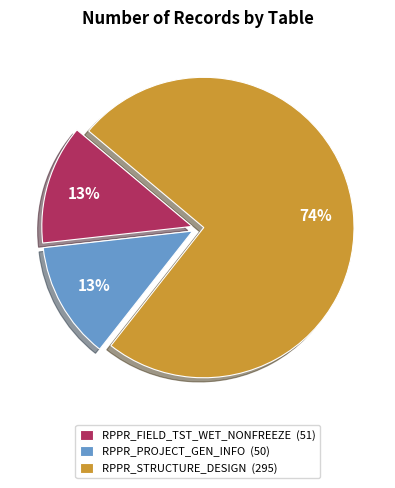

What percentage is the RPPR_STRUCTURE_DESIGN slice, to the nearest percent?

74%